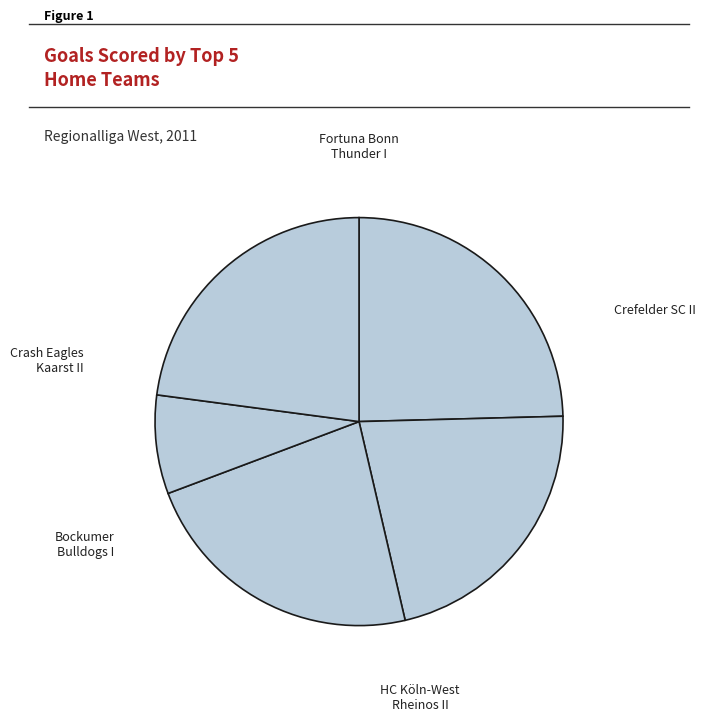

How many slices are in this pie chart?

5